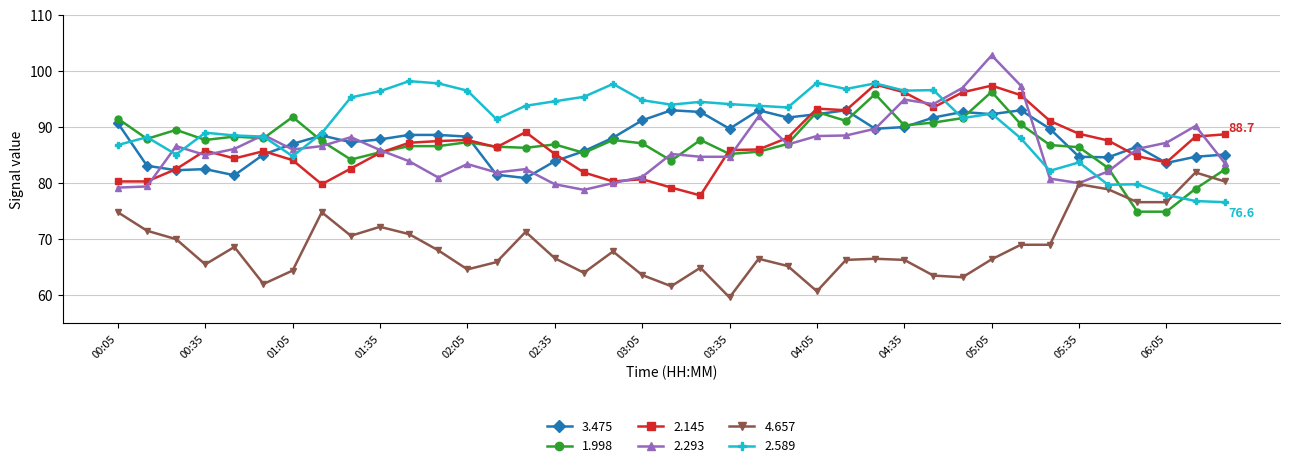

What is the maximum value shown in the chart?

102.8